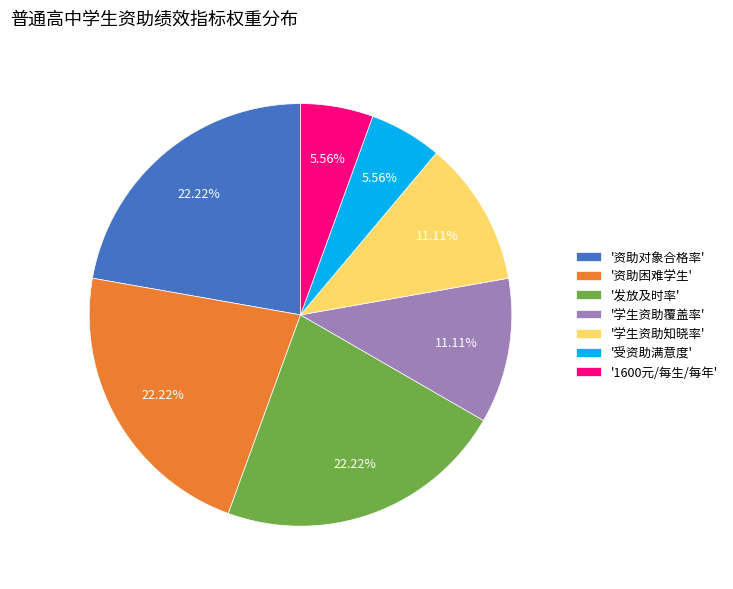

To the nearest percent, what is the difference between the largest and smallest slice percentages?

17%